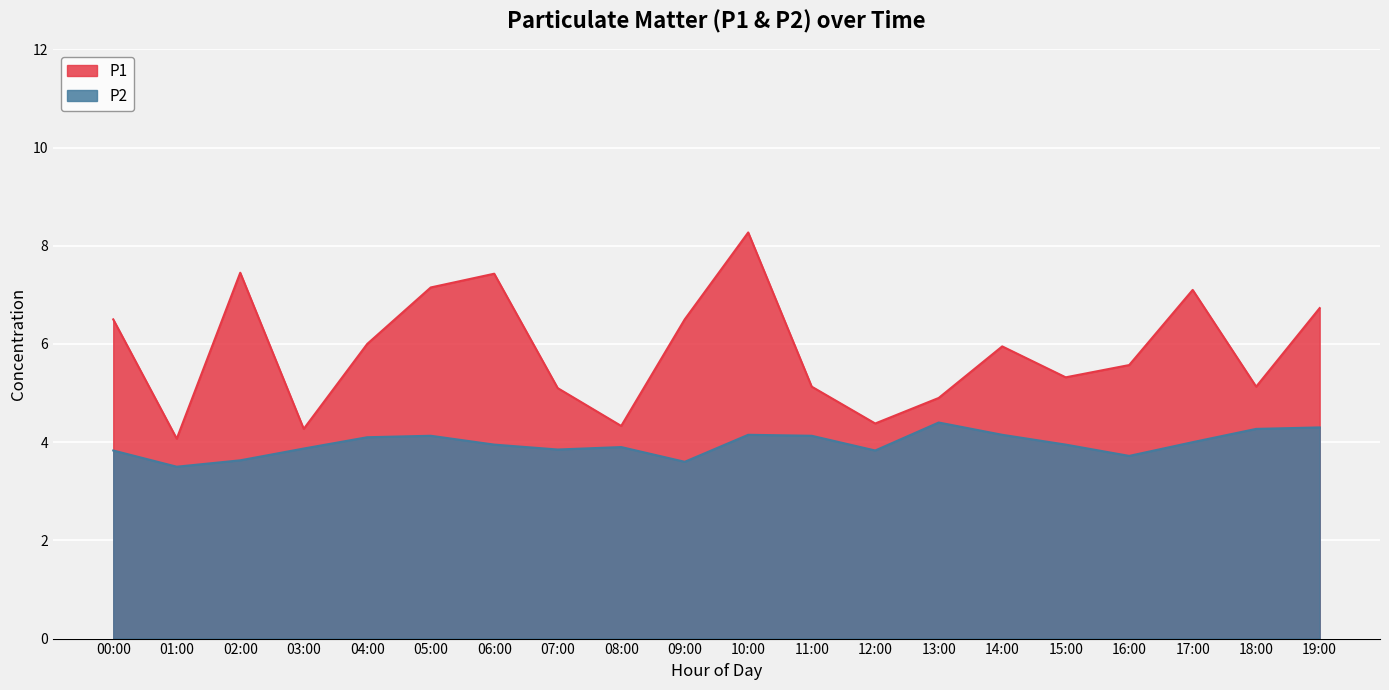

Reading right to left, transcribe all the data shown in this chart.

P1: 19:00=6.7	18:00=5.1	17:00=7.1	16:00=5.6	15:00=5.3	14:00=6.0	13:00=4.9	12:00=4.4	11:00=5.1	10:00=8.3	09:00=6.5	08:00=4.3	07:00=5.1	06:00=7.4	05:00=7.2	04:00=6.0	03:00=4.3	02:00=7.5	01:00=4.1	00:00=6.5
P2: 19:00=4.3	18:00=4.3	17:00=4.0	16:00=3.7	15:00=4.0	14:00=4.2	13:00=4.4	12:00=3.8	11:00=4.1	10:00=4.2	09:00=3.6	08:00=3.9	07:00=3.9	06:00=4.0	05:00=4.1	04:00=4.1	03:00=3.9	02:00=3.6	01:00=3.5	00:00=3.8